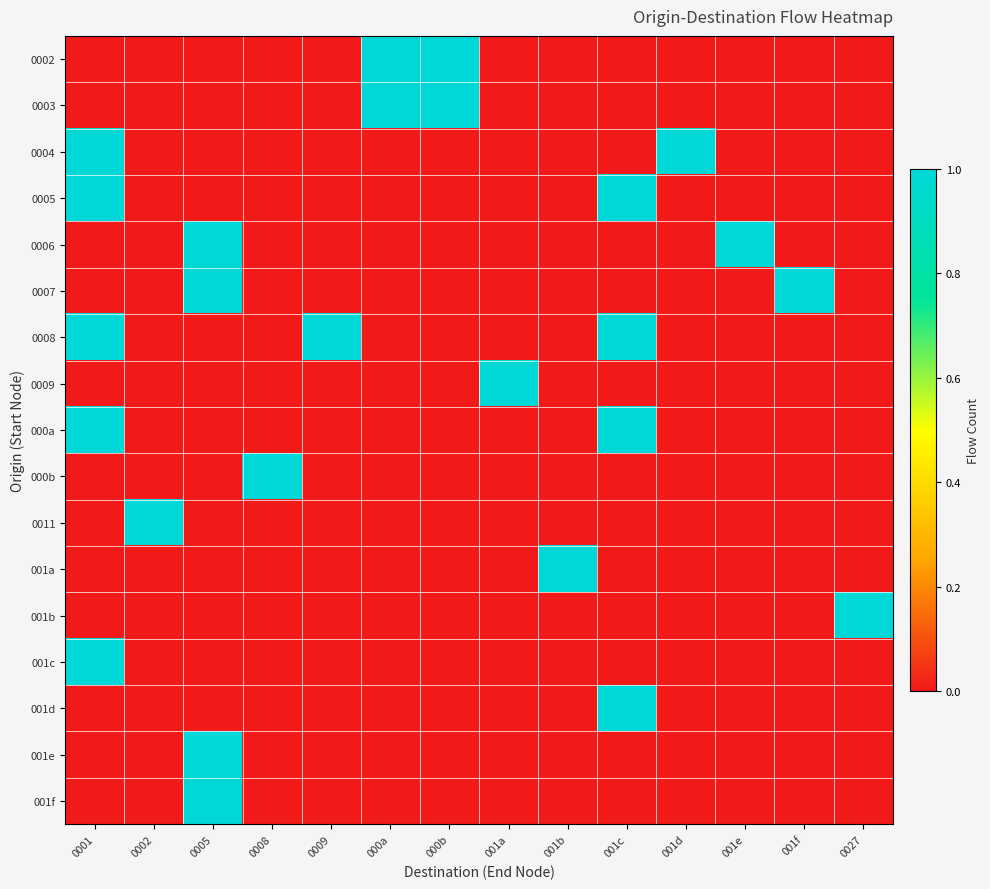

Which category has the highest value across all series?

000a